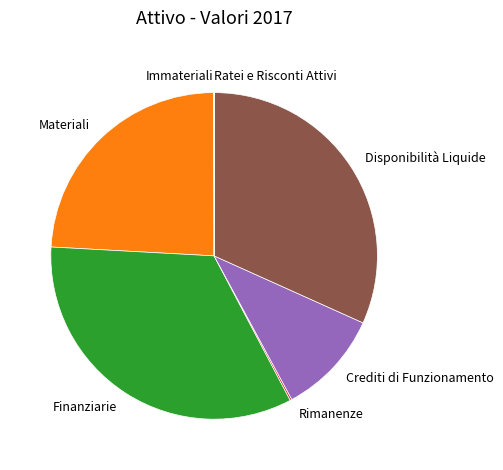

Is there any slice that represents more than half of the pie?

No